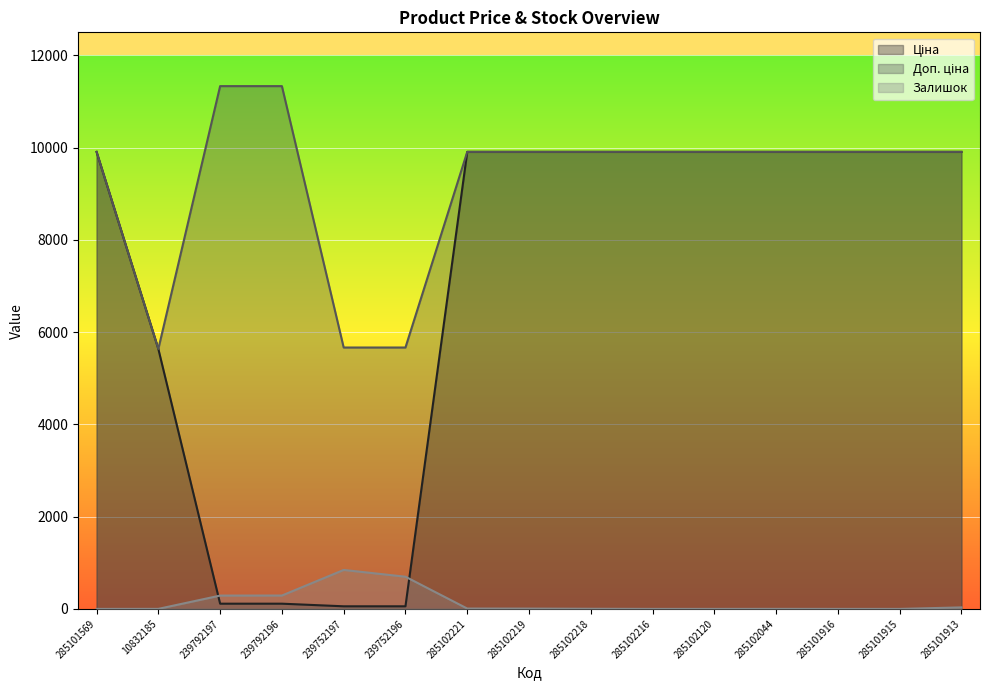

What is the value of the Ціна point at the 13th from the left?

9908.5